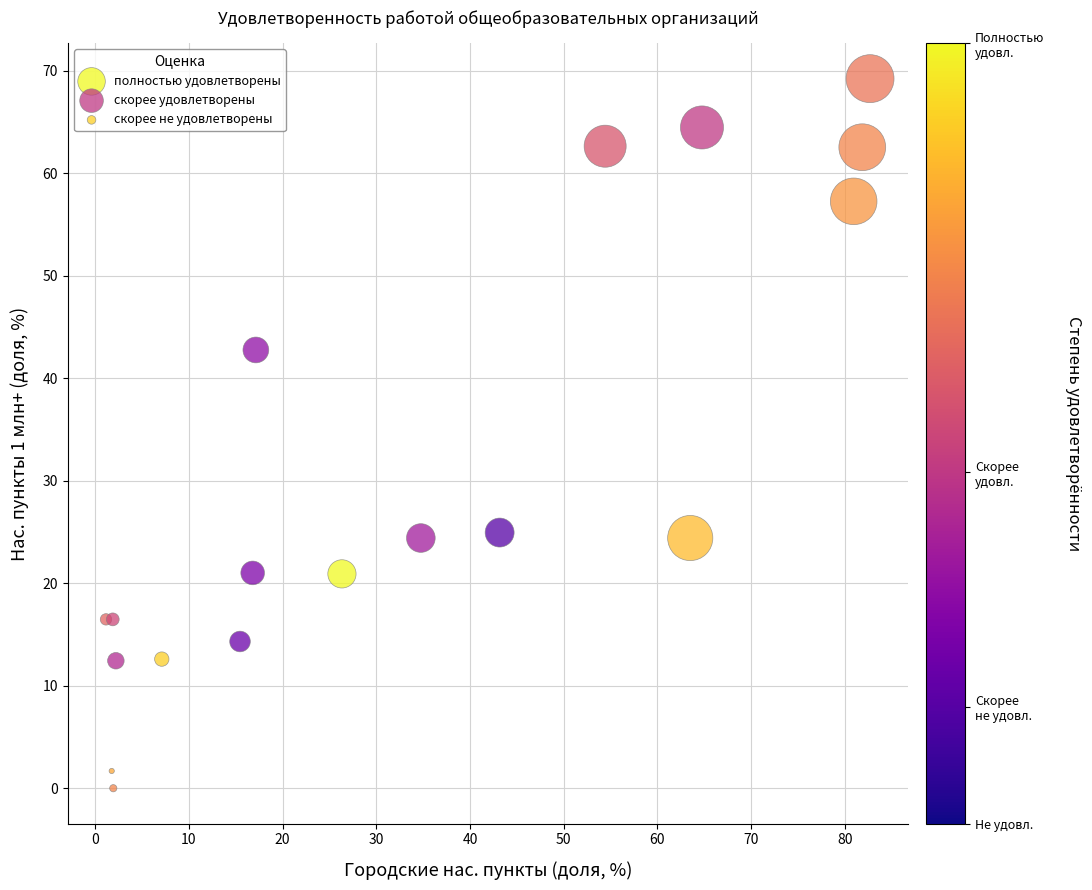

Which series contains the highest Y value?

полностью удовлетворены